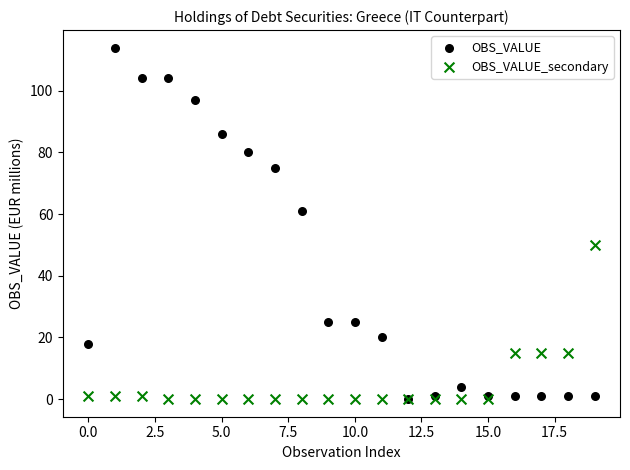

Which series has the widest spread of Y values?

OBS_VALUE